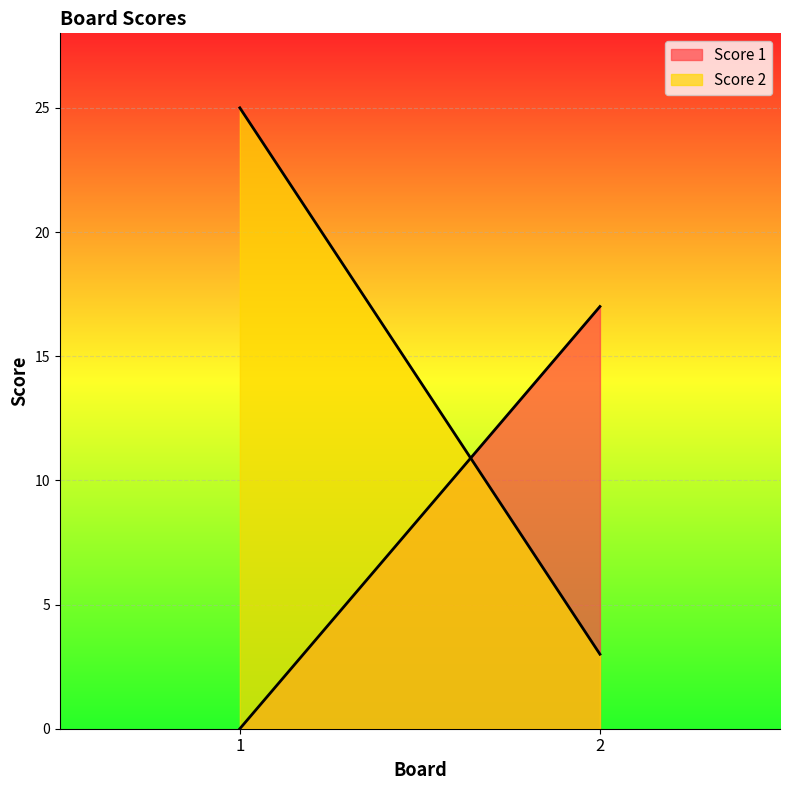

Rank the series by their maximum value, from highest to lowest.

Score 2, Score 1